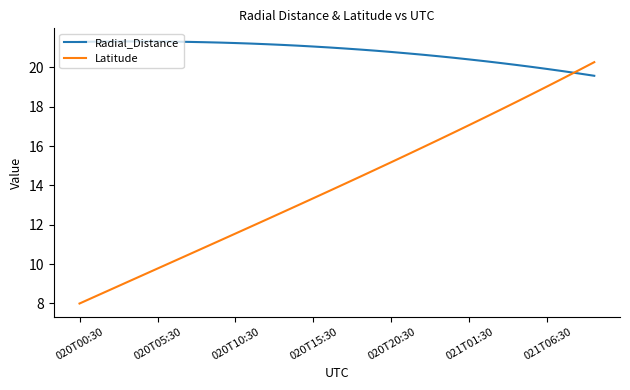

Which series has the largest range (max minus min)?

Latitude